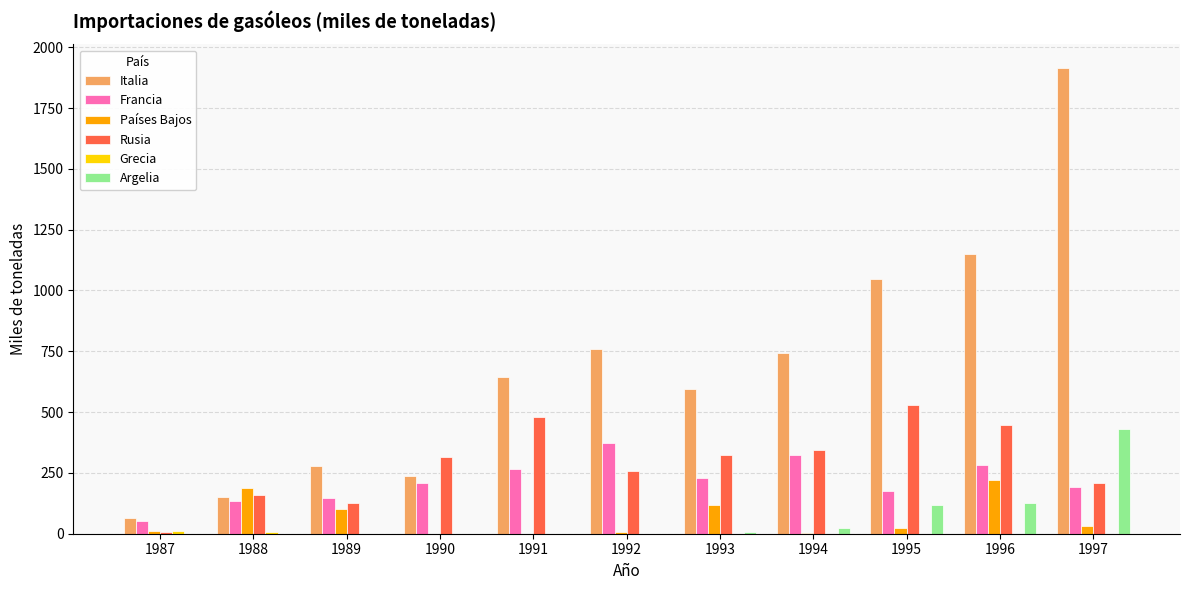

Which series changed the most between 1989 and 1996?

Italia